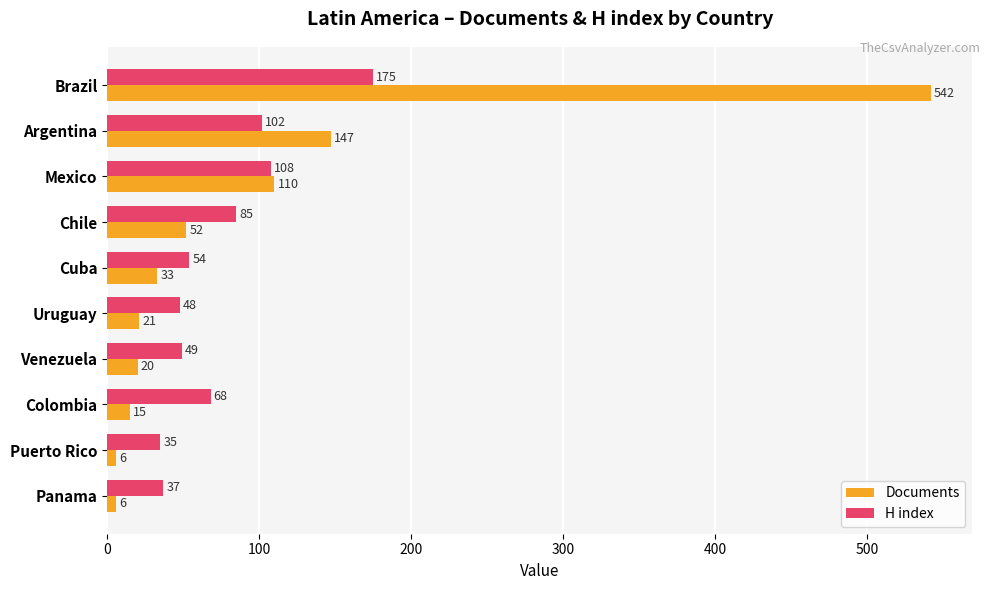

At how many categories does at least one series exceed 531?

1